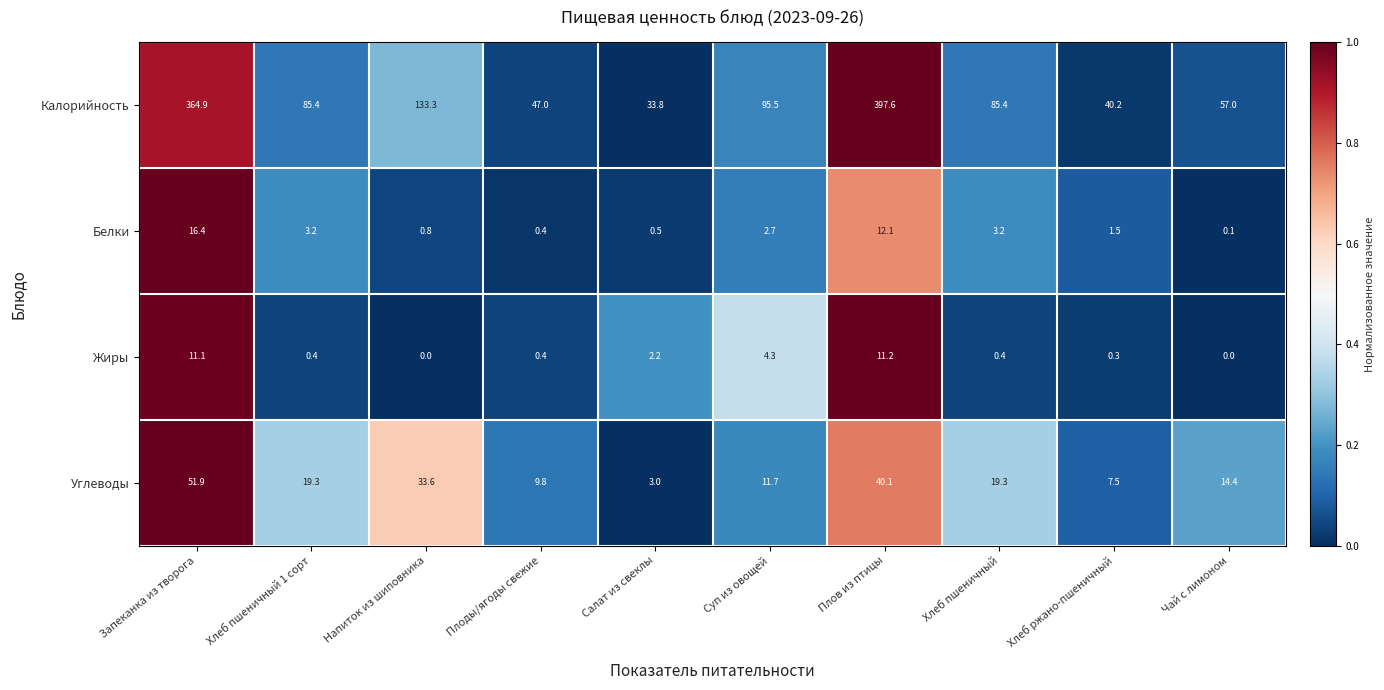

At which category is the sum across all series the highest?

Плов из птицы